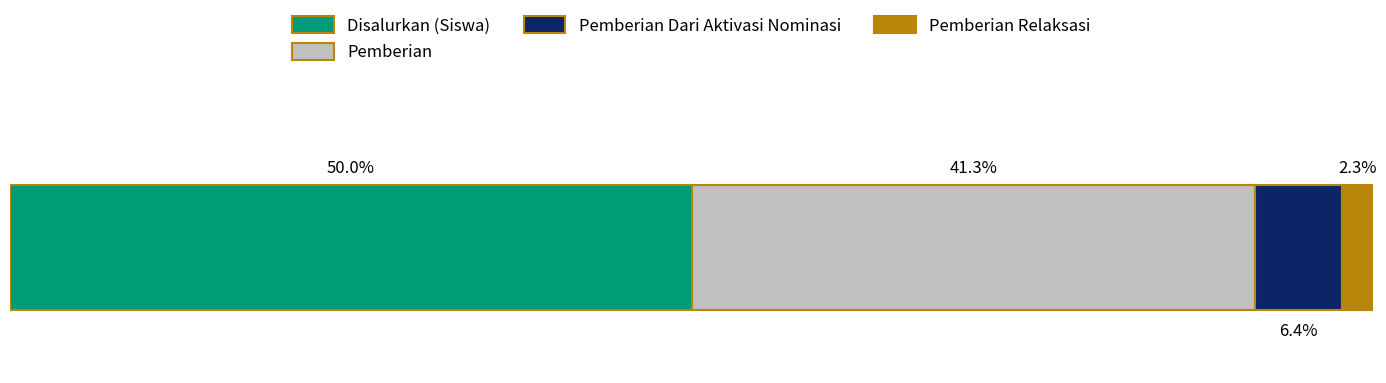

What are all the series names shown in the legend?

Disalurkan (Siswa), Pemberian, Pemberian Dari Aktivasi Nominasi, Pemberian Relaksasi